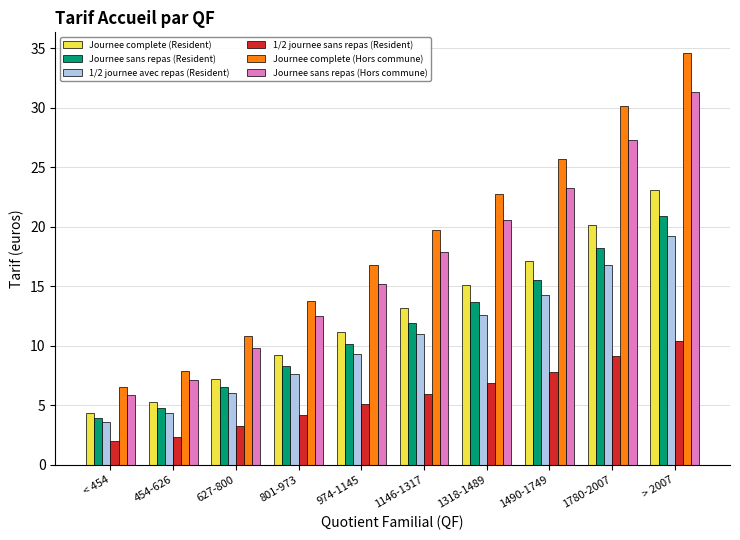

The Journee sans repas (Resident) series shows 13.7 at 1318-1489. True or false?

True